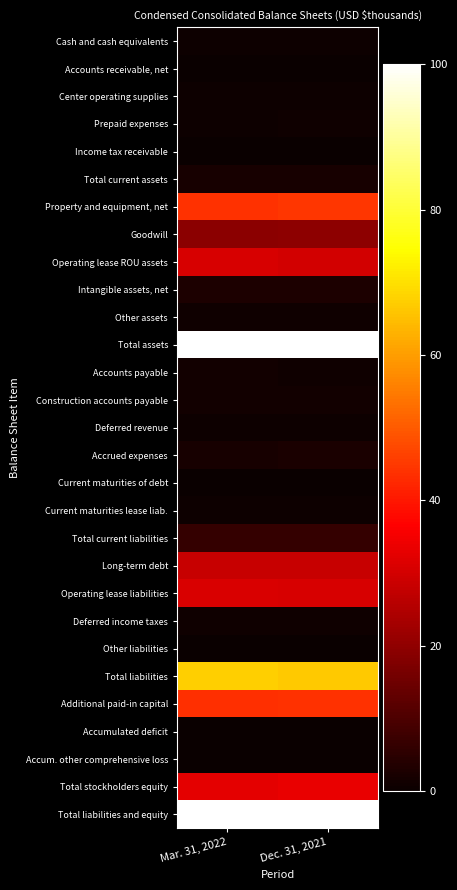

Rank the series at Dec. 31, 2021 from lowest to highest value.

Accumulated deficit, Accum. other comprehensive loss, Income tax receivable, Accounts receivable, net, Other liabilities, Current maturities of debt, Cash and cash equivalents, Deferred revenue, Center operating supplies, Current maturities lease liab., Prepaid expenses, Deferred income taxes, Other assets, Accounts payable, Construction accounts payable, Total current assets, Accrued expenses, Intangible assets, net, Total current liabilities, Goodwill, Long-term debt, Operating lease ROU assets, Operating lease liabilities, Total stockholders equity, Additional paid-in capital, Property and equipment, net, Total liabilities, Total assets, Total liabilities and equity